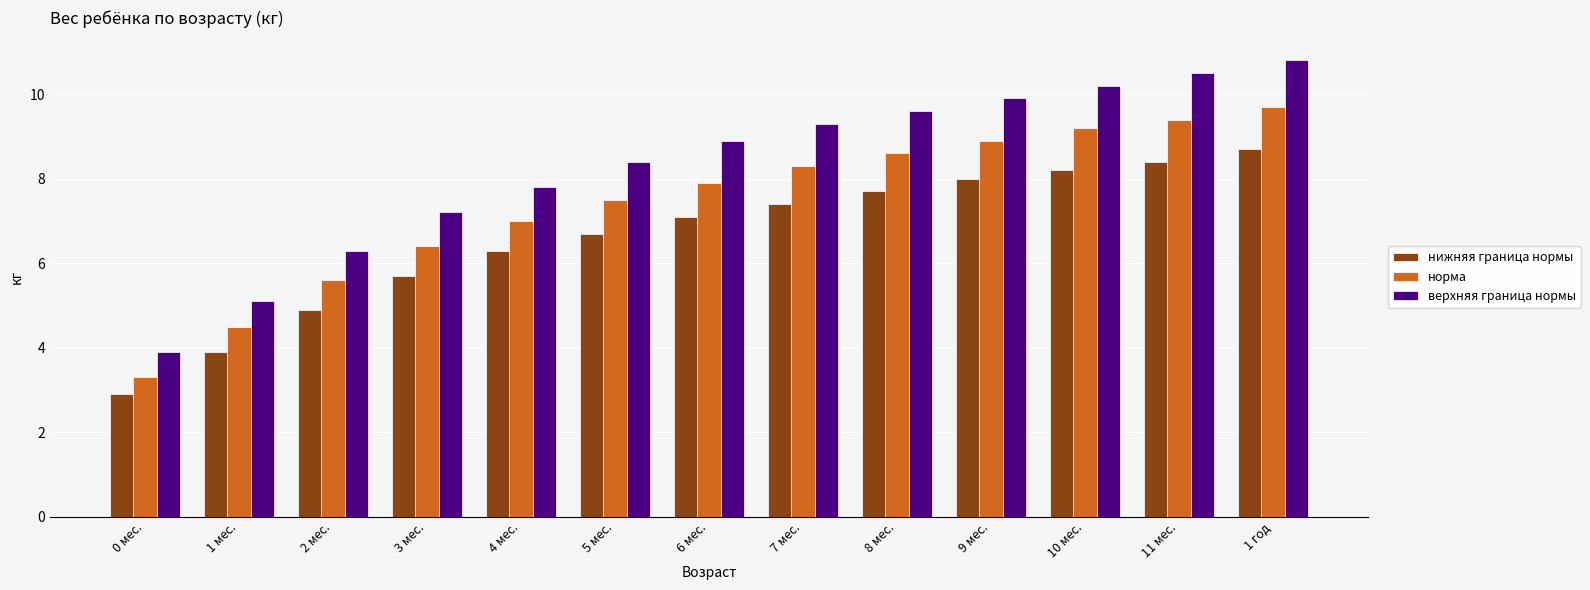

At which category is the sum across all series the highest?

1 год